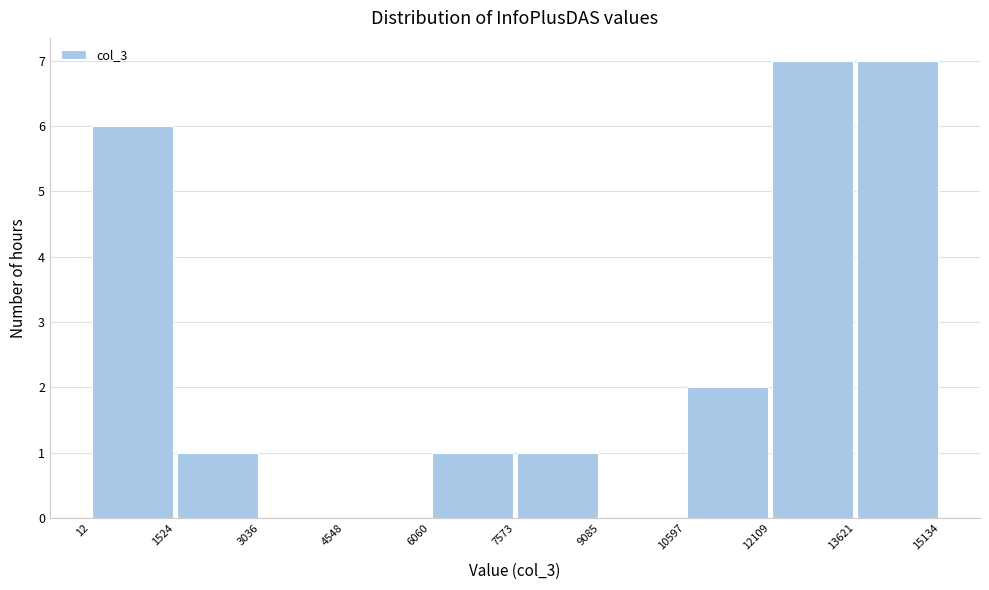

Reading left to right, transcribe this chart: for each bar, give the range it covers on the x-axis and its height. The values are not printed on the chart, so give them approximately, as read against the axis.

12 to 1524: 6
1524 to 3036: 1
3036 to 4548: 0
4548 to 6060: 0
6060 to 7573: 1
7573 to 9085: 1
9085 to 10597: 0
10597 to 12109: 2
12109 to 13621: 7
13621 to 15134: 7